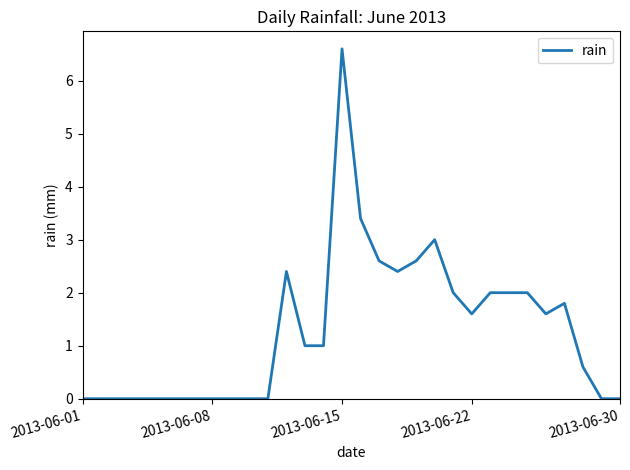

What is the greatest value displayed?

6.6